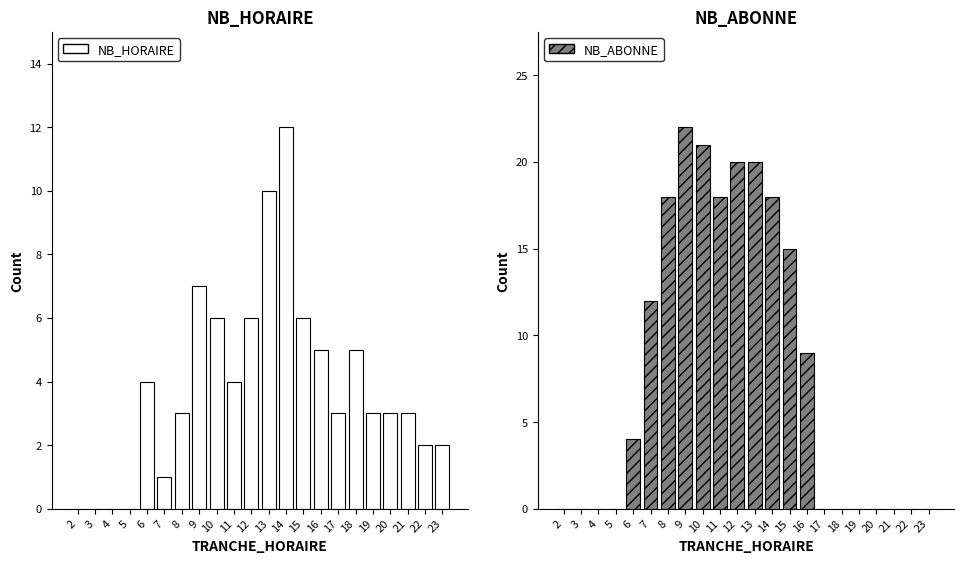

At which category is the sum across all series the highest?

13